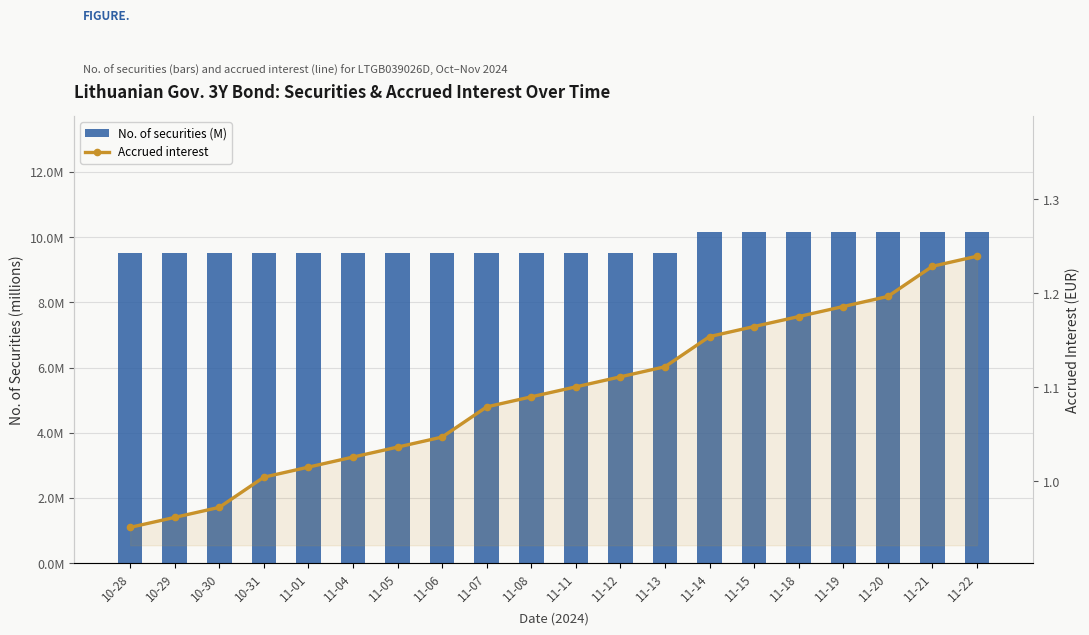

Between 11-14 and 11-20, which series saw the biggest shift?

Accrued interest